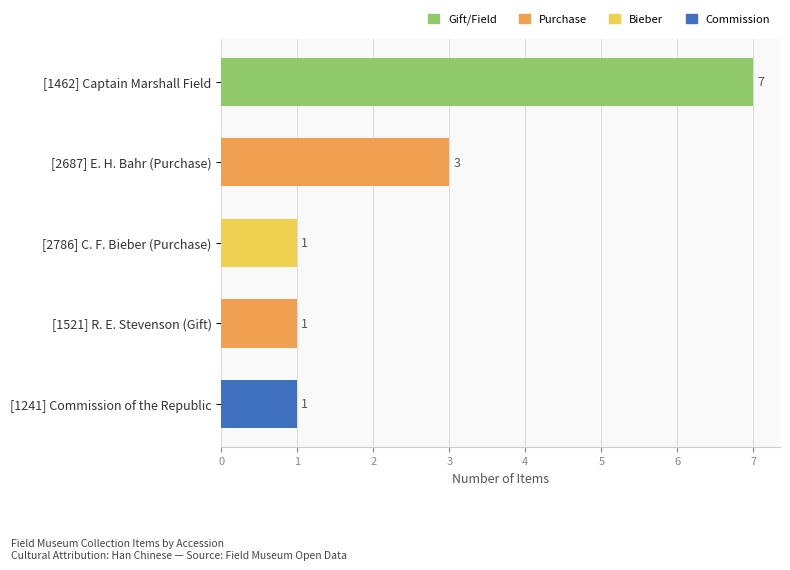

What is the label of the 5th bar from the top?

[1241] Commission of the Republic